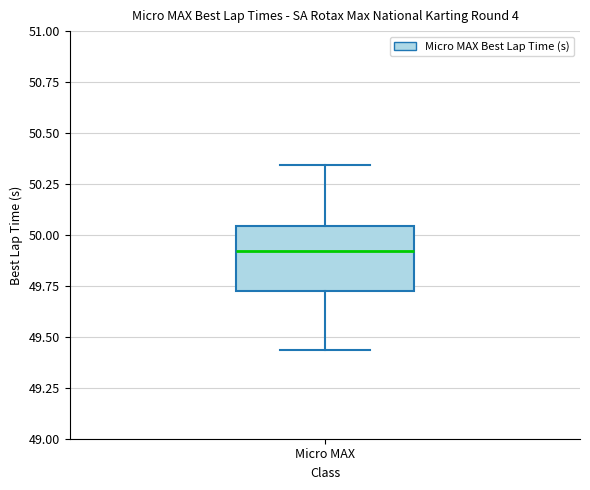

Read this box plot against the y-axis: the position of the median line, the range covered by the box, and the ends of both whiskers. The values are not printed on the chart, so give them approximately, as read against the axis.

median 49.90, box 49.70 to 50.05, whiskers 49.45 to 50.35